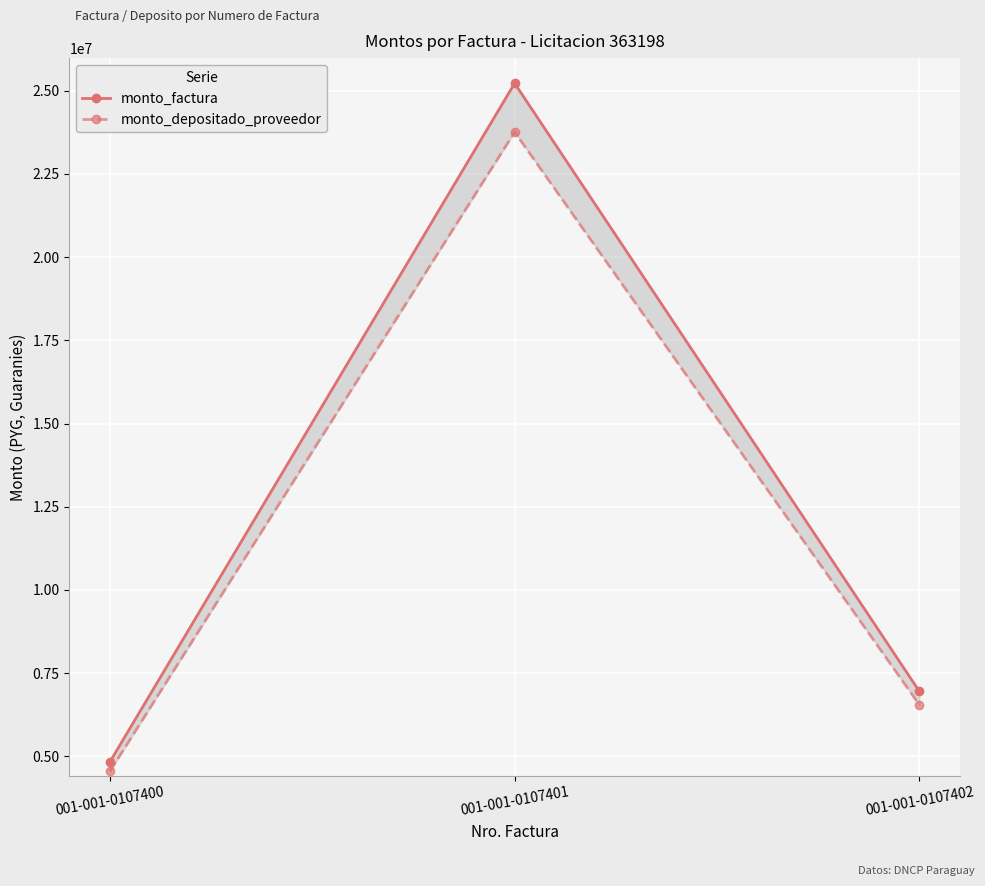

What is the difference between the maximum and minimum values in the monto_depositado_proveedor series?

19207780